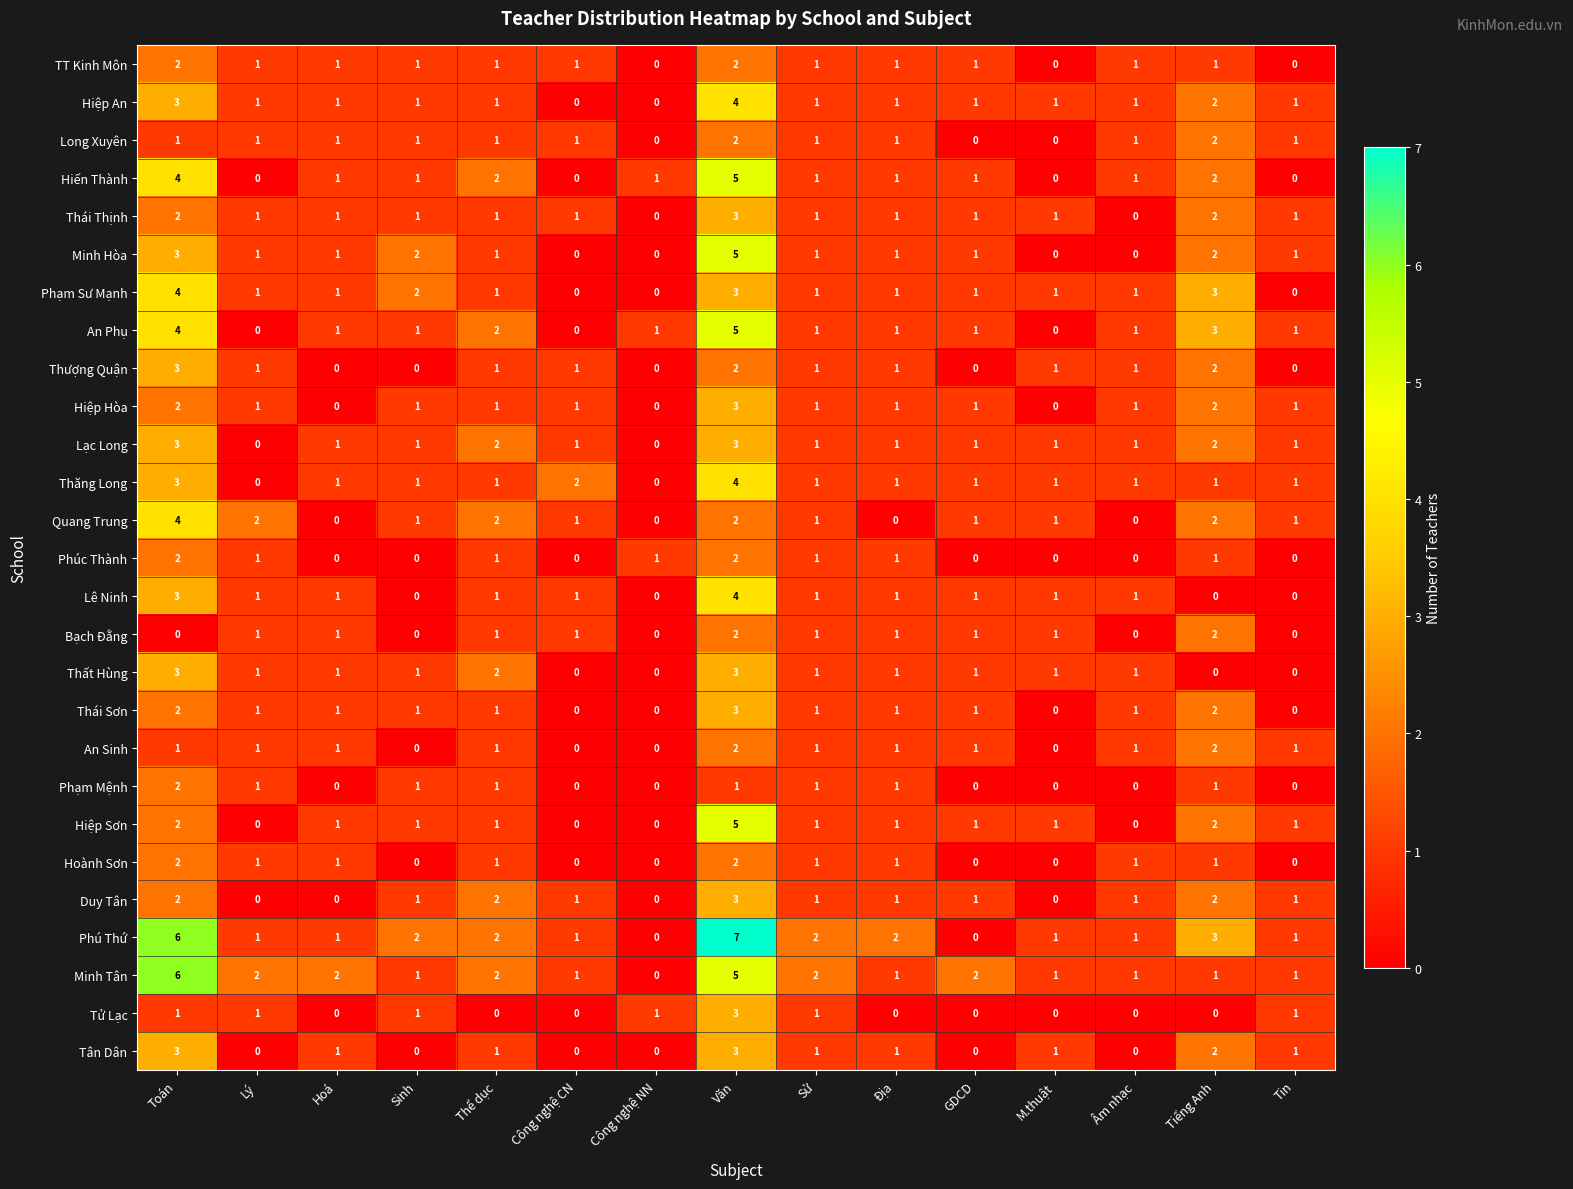

What is the total value across all series at Sử?

29